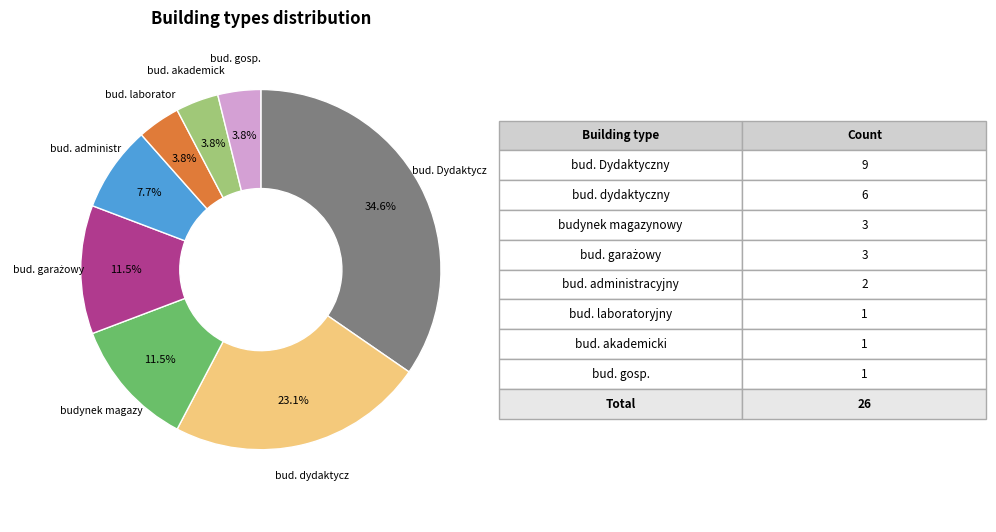

Is there a majority slice in this chart?

No